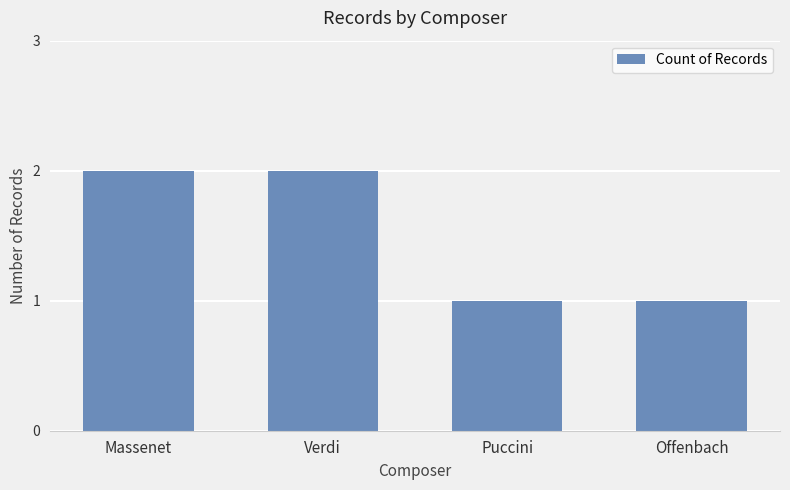

What is the label of the 2nd bar from the left?

Verdi